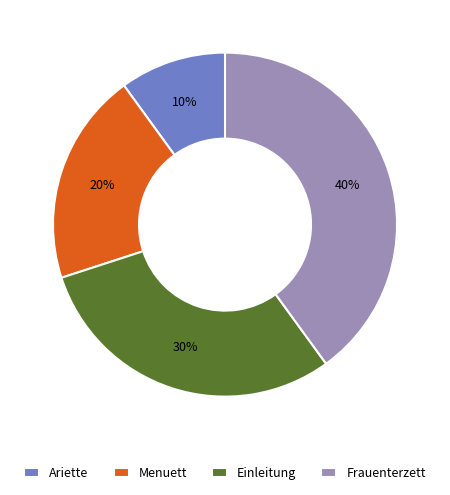

What percentage is the Einleitung slice, to the nearest percent?

30%